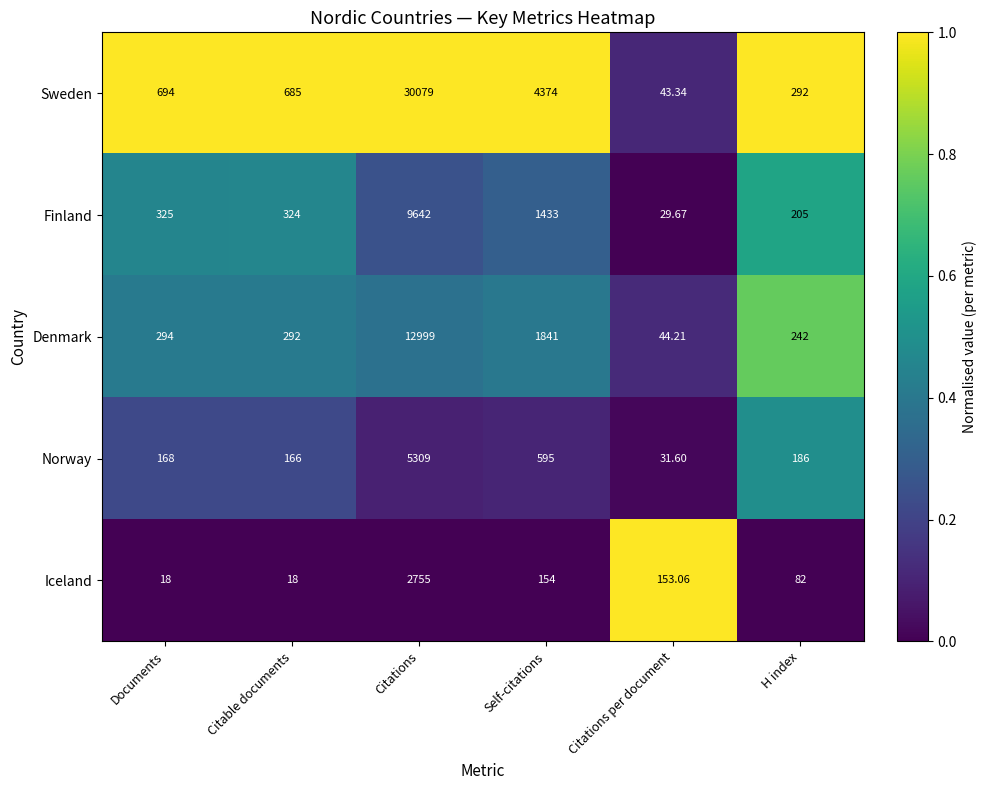

Which series has the largest total across all categories?

Sweden